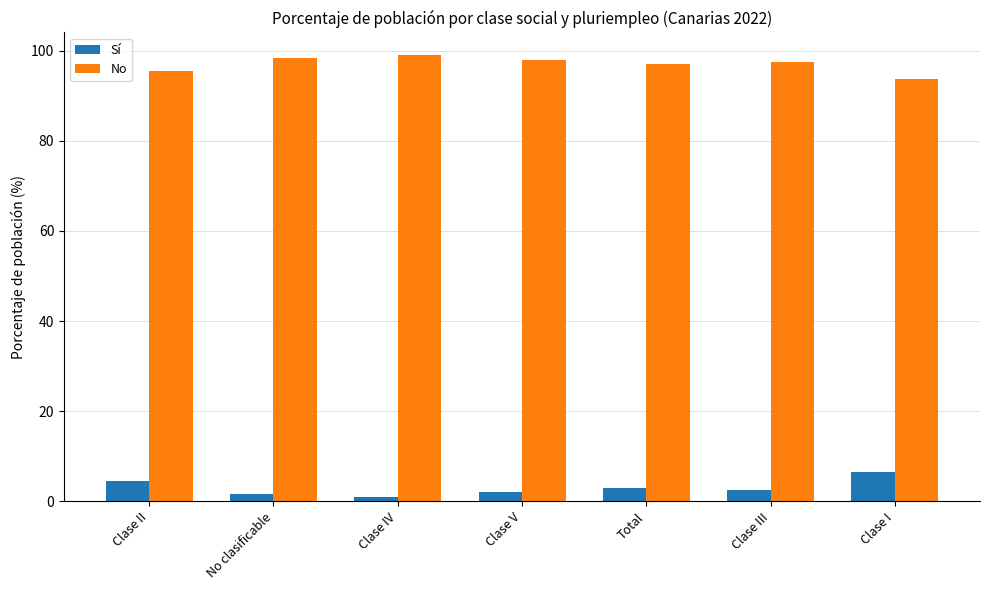

What is the highest value of the Sí series?

6.4